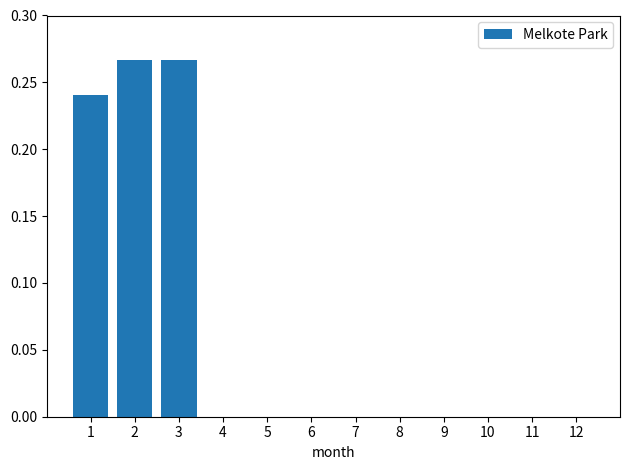

How many values are between 0 and 1?

12